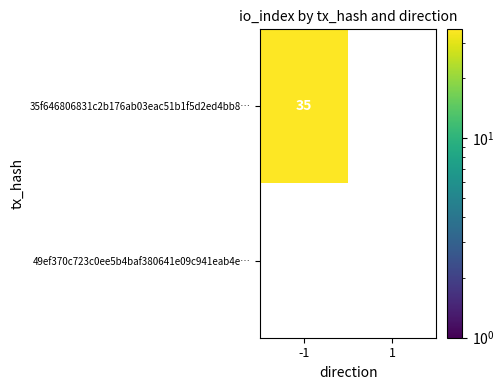

What is the total value across all series at -1?

35